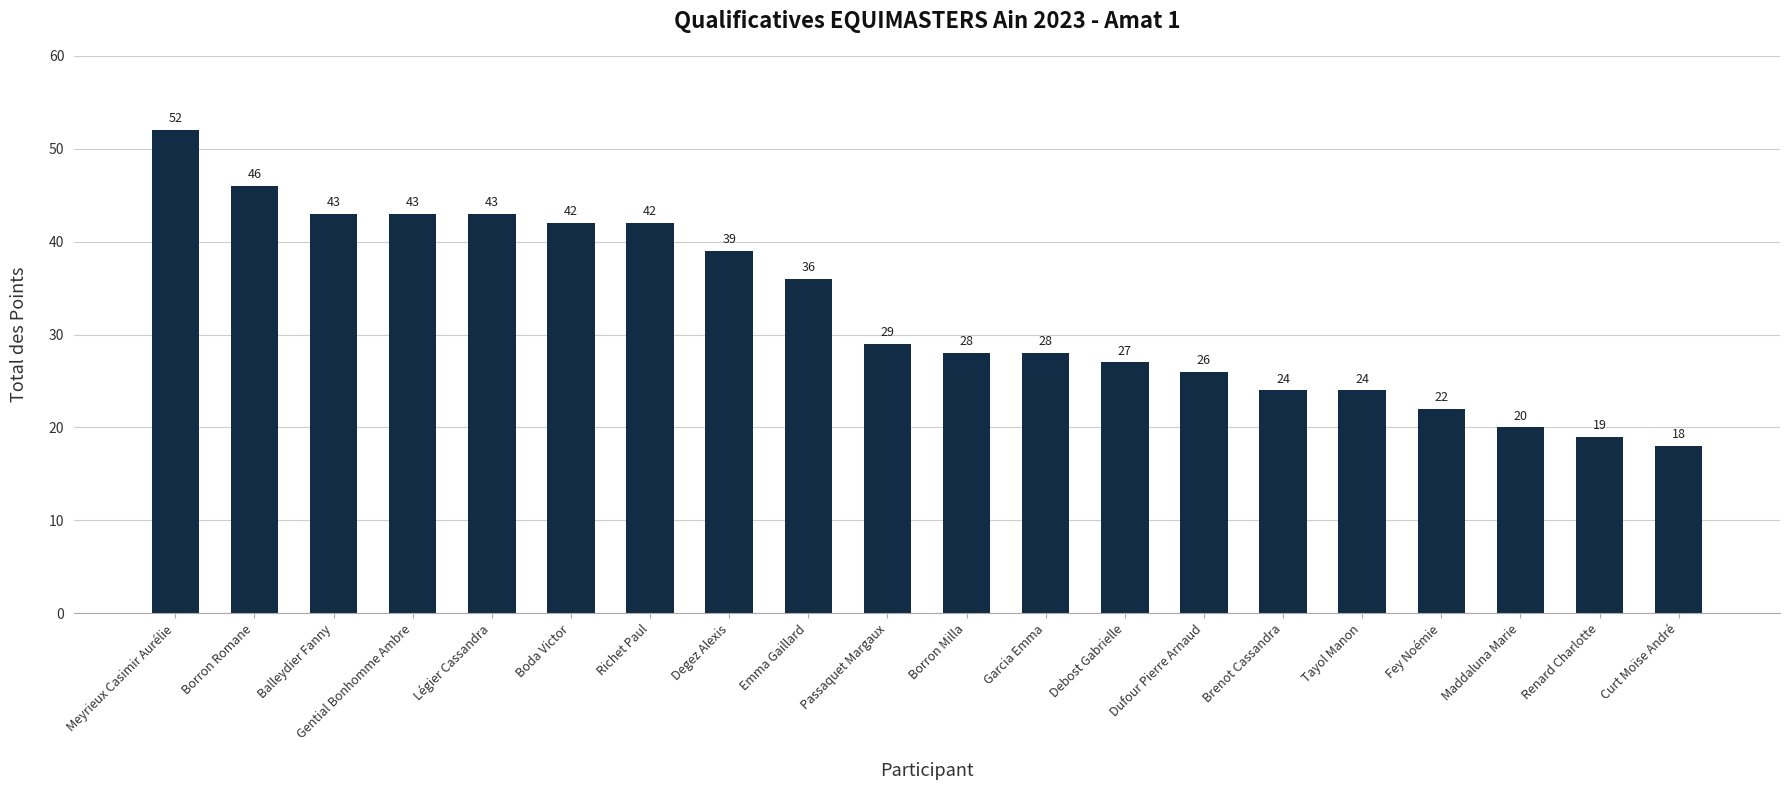

Where does the data first go above 29?

Meyrieux Casimir Aurélie